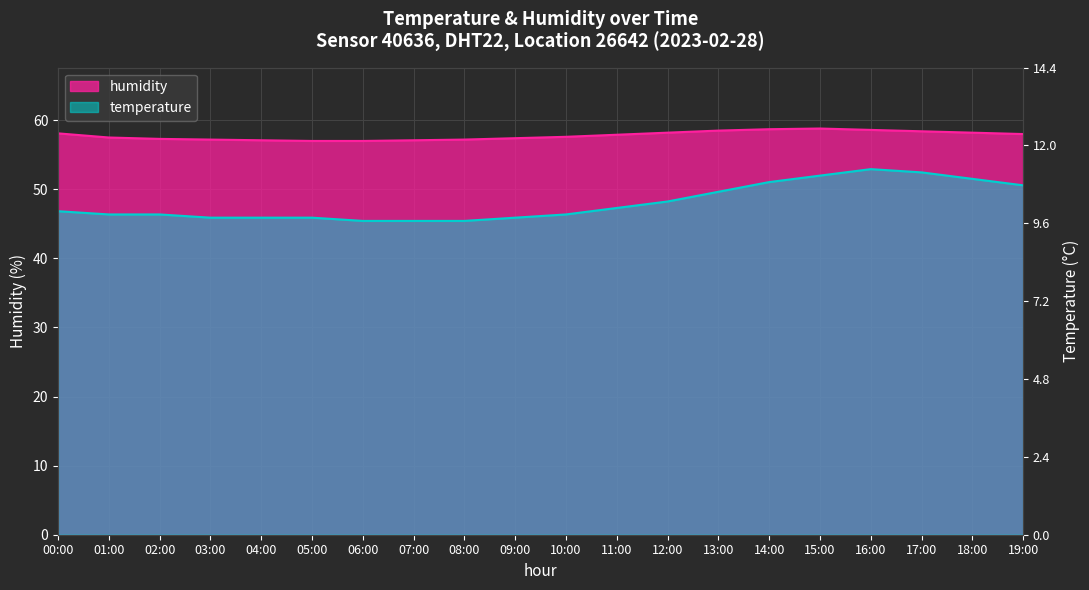

What is the minimum value shown in the chart?

45.4